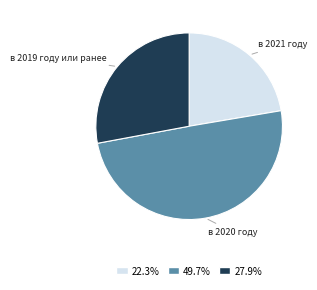

How many segments does this pie chart have?

3